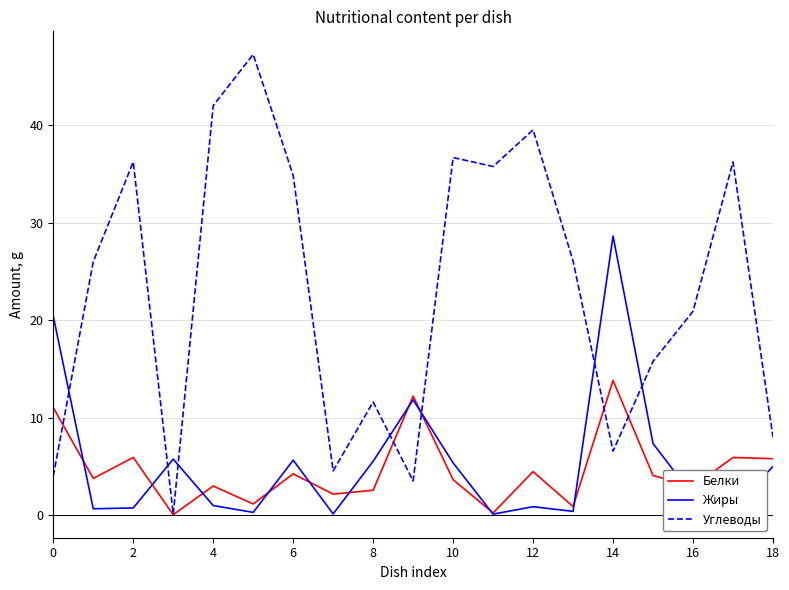

Rank the series by their maximum value, from lowest to highest.

Белки, Жиры, Углеводы